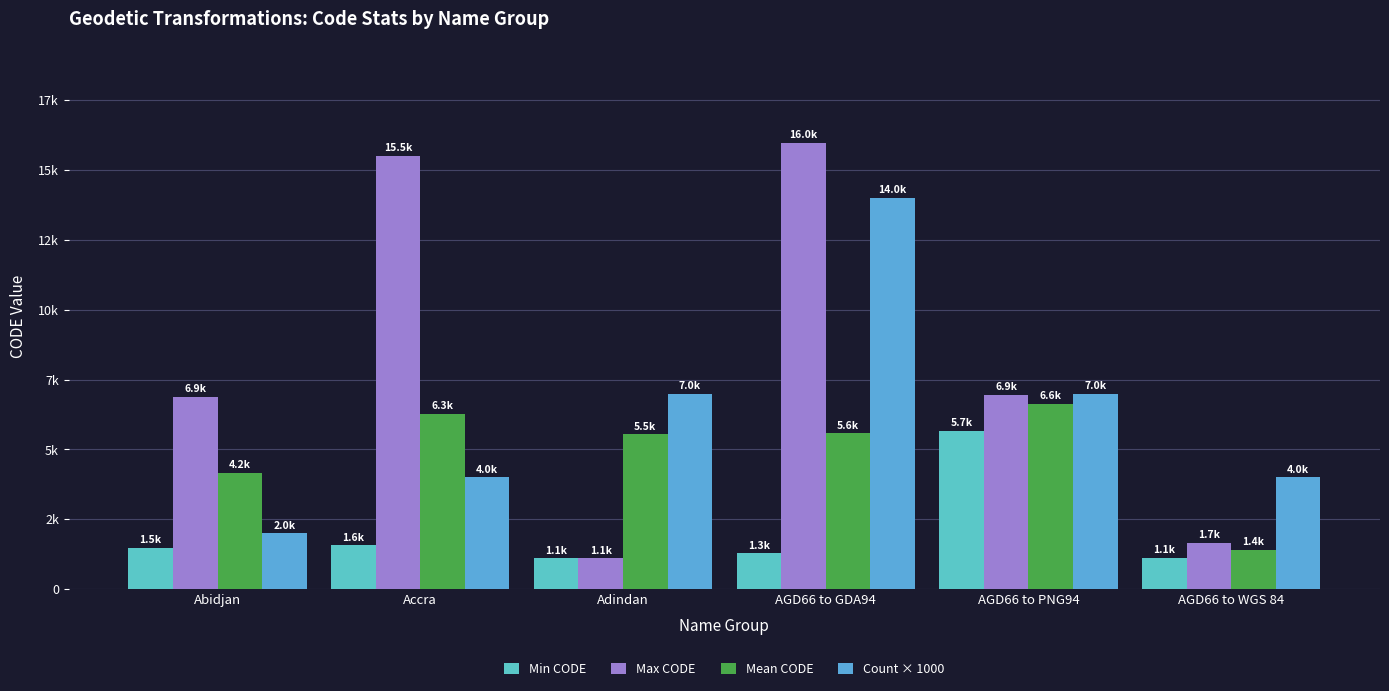

List the labels in order of Mean CODE value, largest first.

AGD66 to PNG94, Accra, AGD66 to GDA94, Adindan, Abidjan, AGD66 to WGS 84